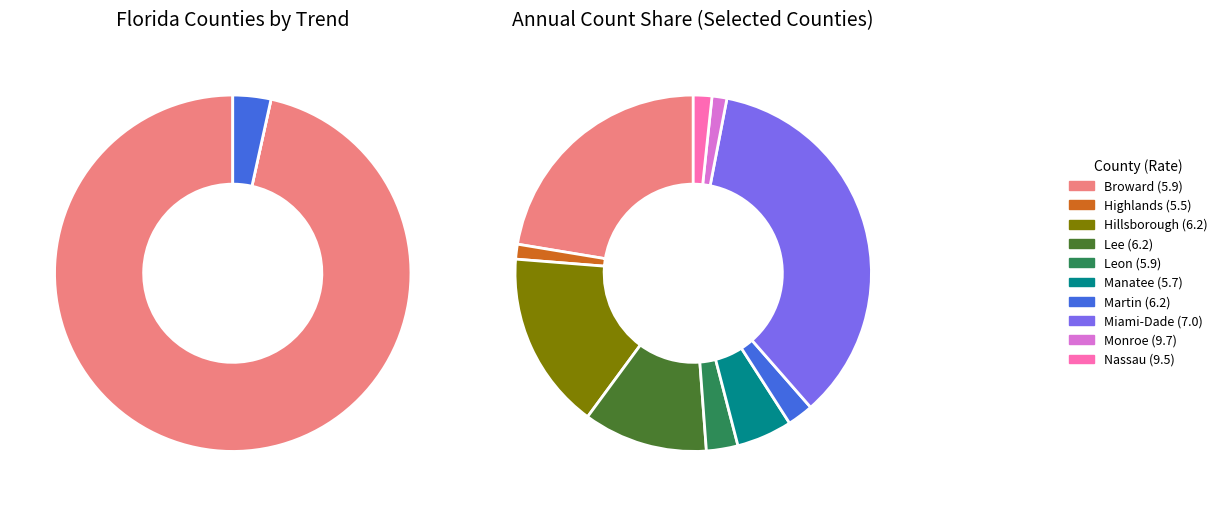

To the nearest percent, what is the difference between the largest and smallest slice percentages?

92%